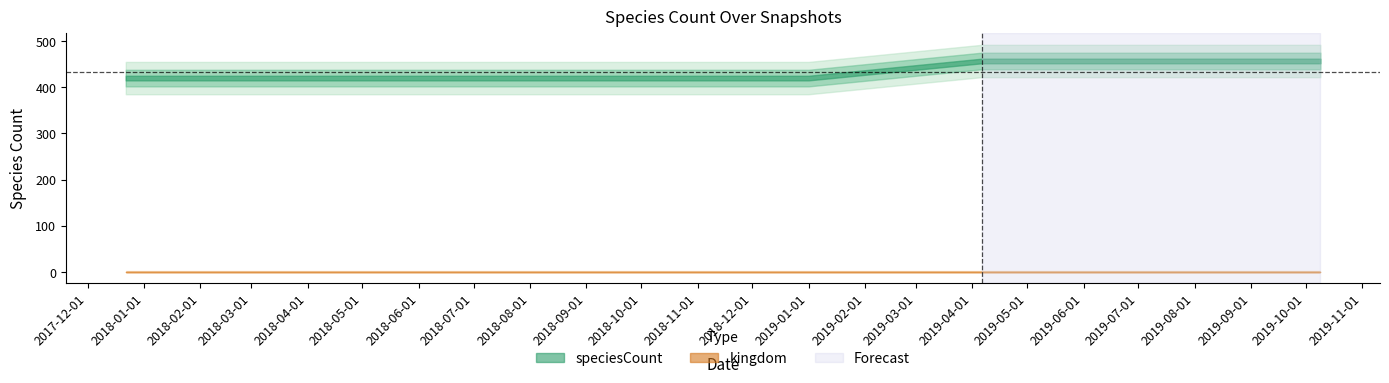

Between 2018-07-11 and 2018-09-28, which series saw the biggest shift?

speciesCount